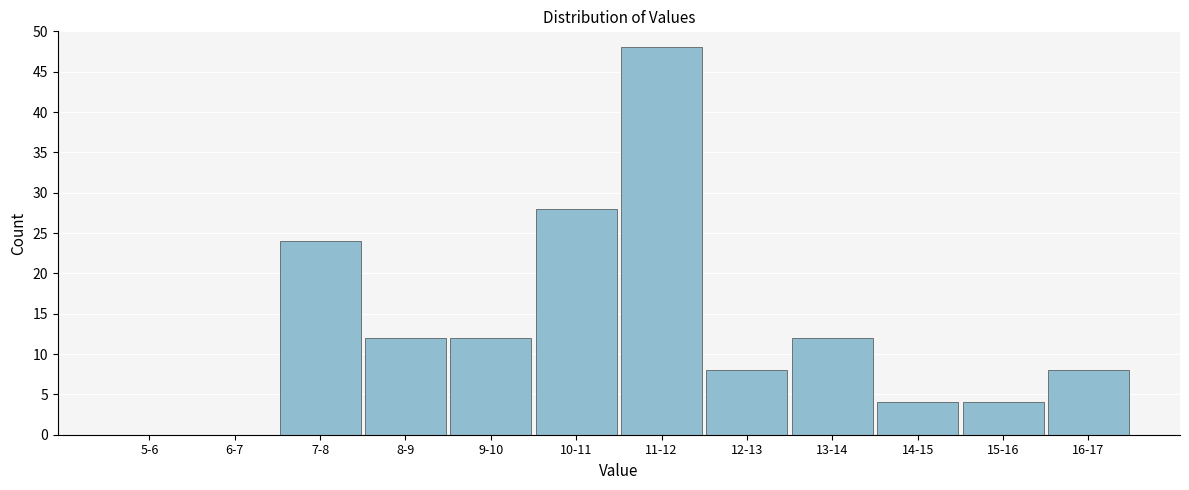

Reading left to right, what are all the values shown in this chart?

5-6=0	6-7=0	7-8=24	8-9=12	9-10=12	10-11=28	11-12=48	12-13=8	13-14=12	14-15=4	15-16=4	16-17=8